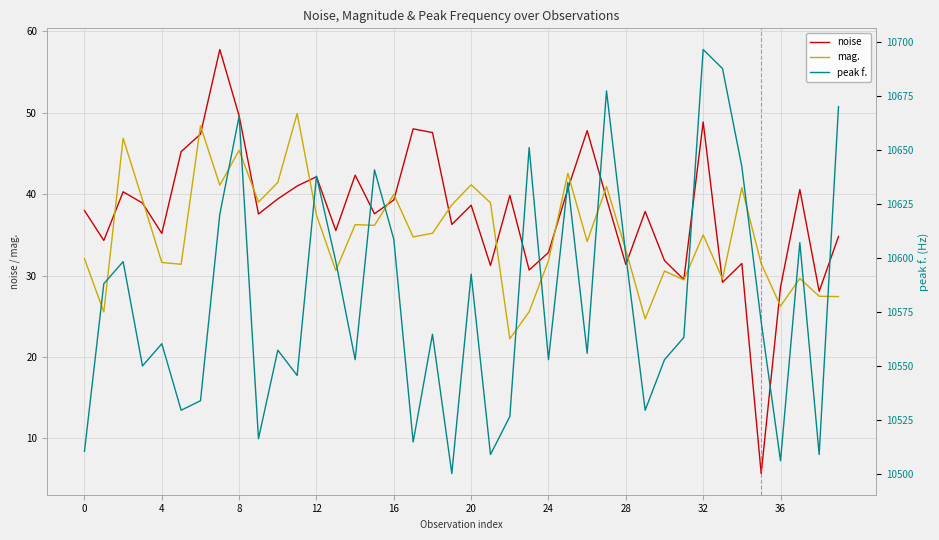

In noise, how many points are lower than both neighbors (excluding endpoints)?

13